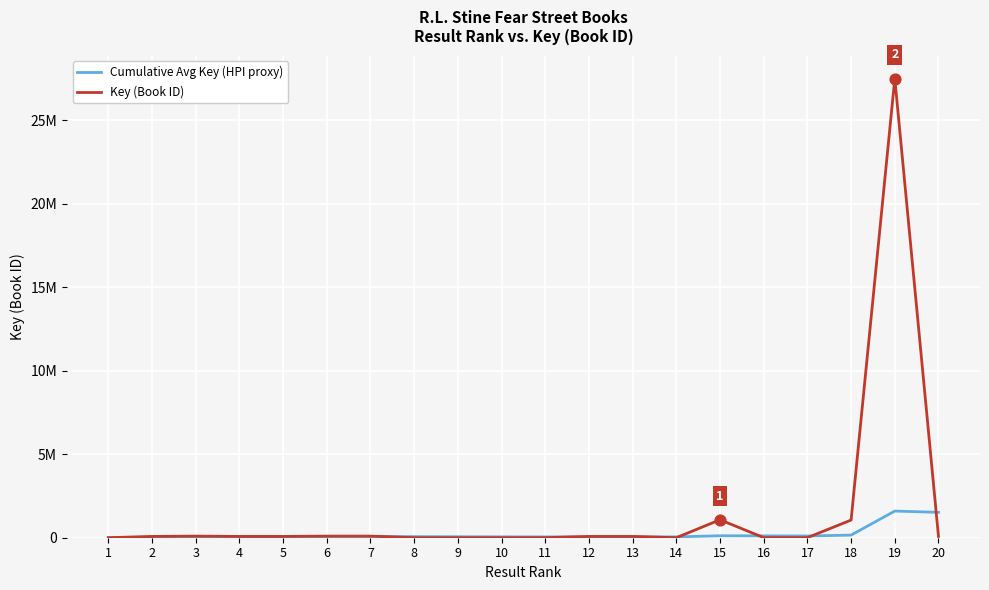

At how many categories does at least one series exceed 22860276?

1